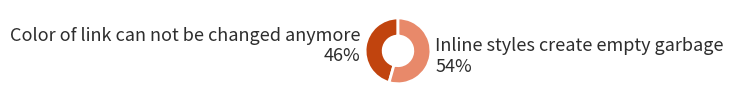

Rank the categories by value from highest to lowest.

Inline styles create empty garbage, Color of link can not be changed anymore